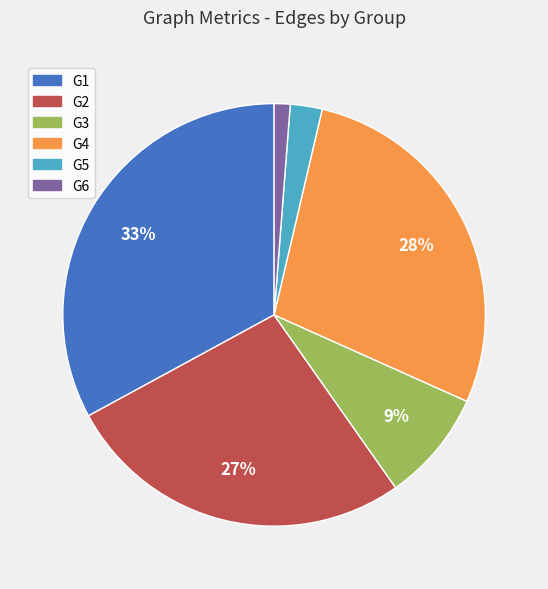

Is G1 the majority of the pie?

No